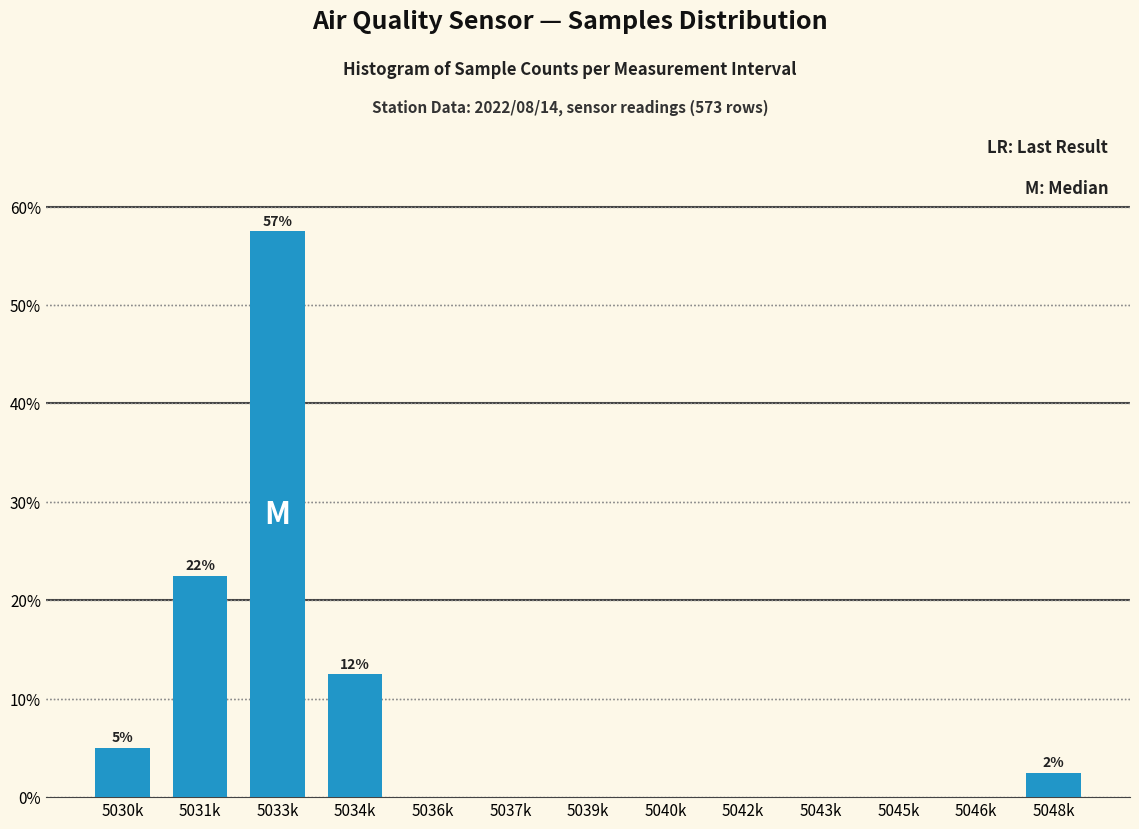

Reading right to left, what are all the values shown in this chart?

5048k=2.5	5046k=0.0	5045k=0.0	5043k=0.0	5042k=0.0	5040k=0.0	5039k=0.0	5037k=0.0	5036k=0.0	5034k=12.5	5033k=57.5	5031k=22.5	5030k=5.0